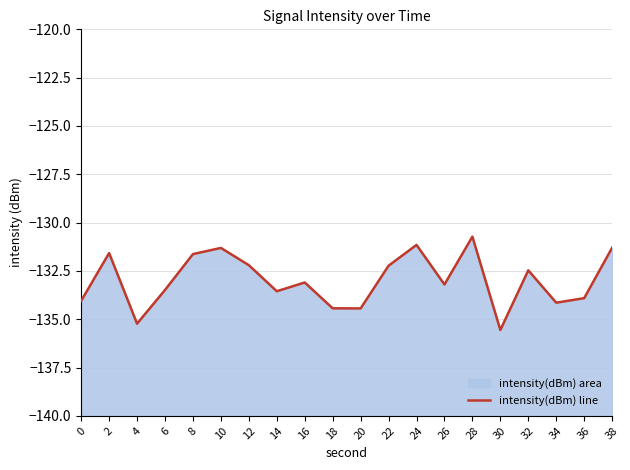

Reading right to left, extract all data points from this chart.

-131.3	-133.9	-134.1	-132.5	-135.6	-130.7	-133.2	-131.2	-132.2	-134.4	-134.4	-133.1	-133.6	-132.2	-131.3	-131.6	-133.5	-135.2	-131.6	-134.0